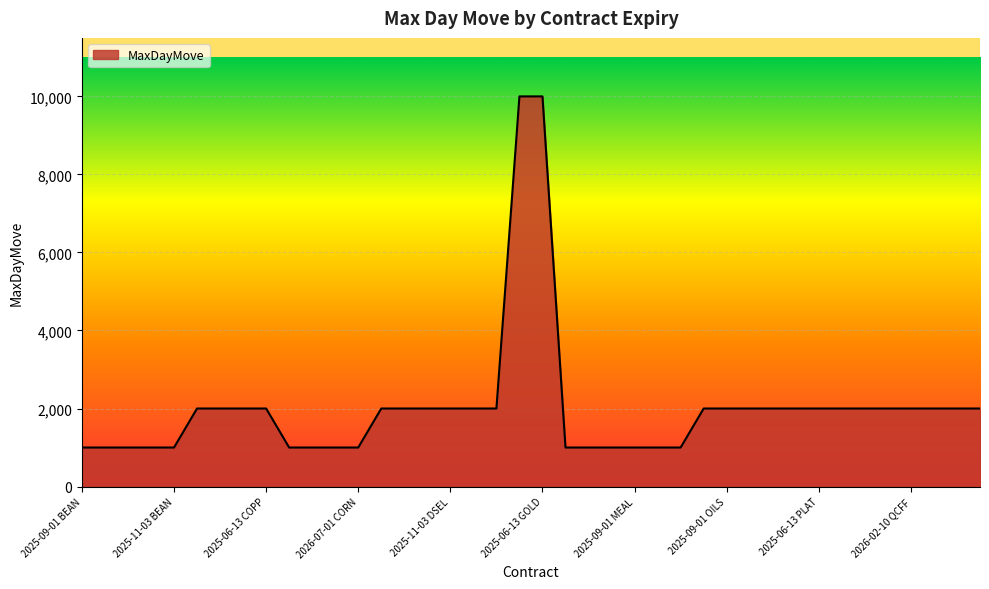

What is the difference between the maximum and minimum values?

9000